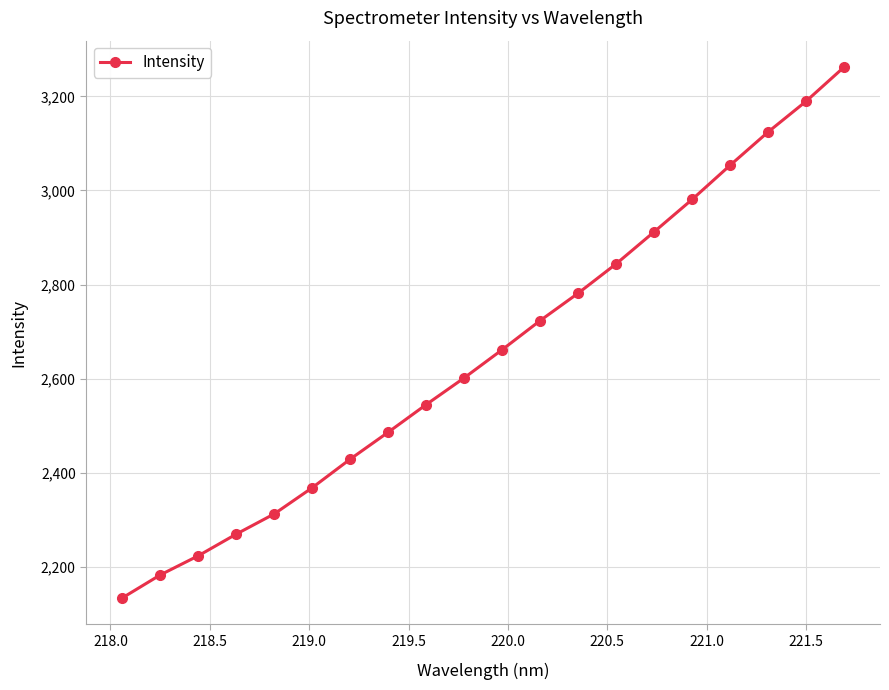

What is the average value?

2654.4